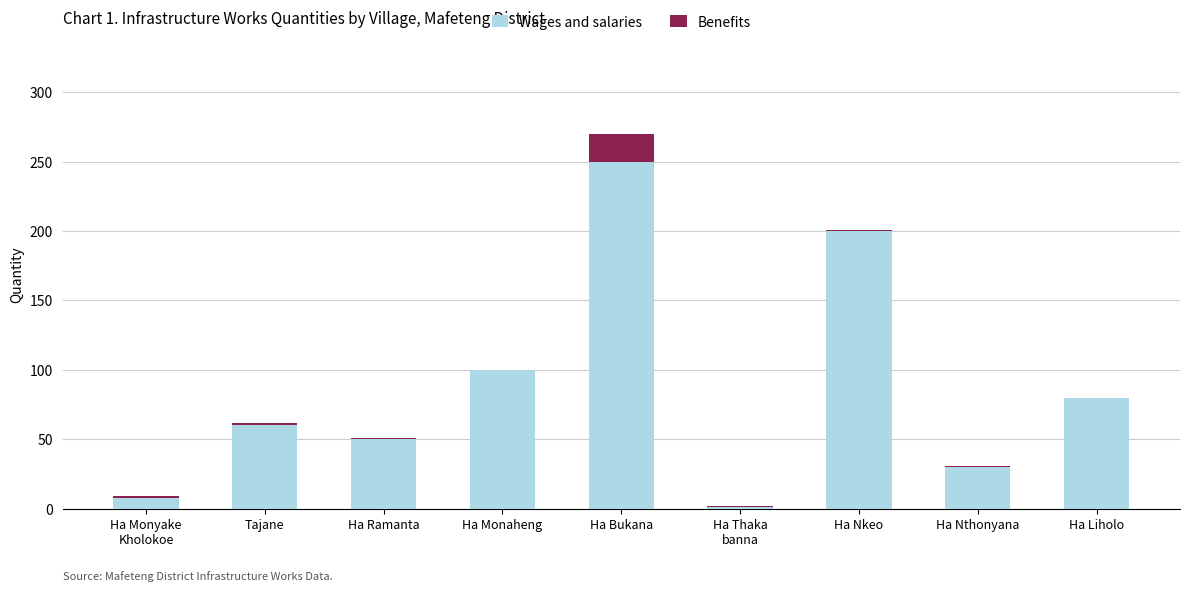

What is the total value across all series at Ha Monaheng?

100